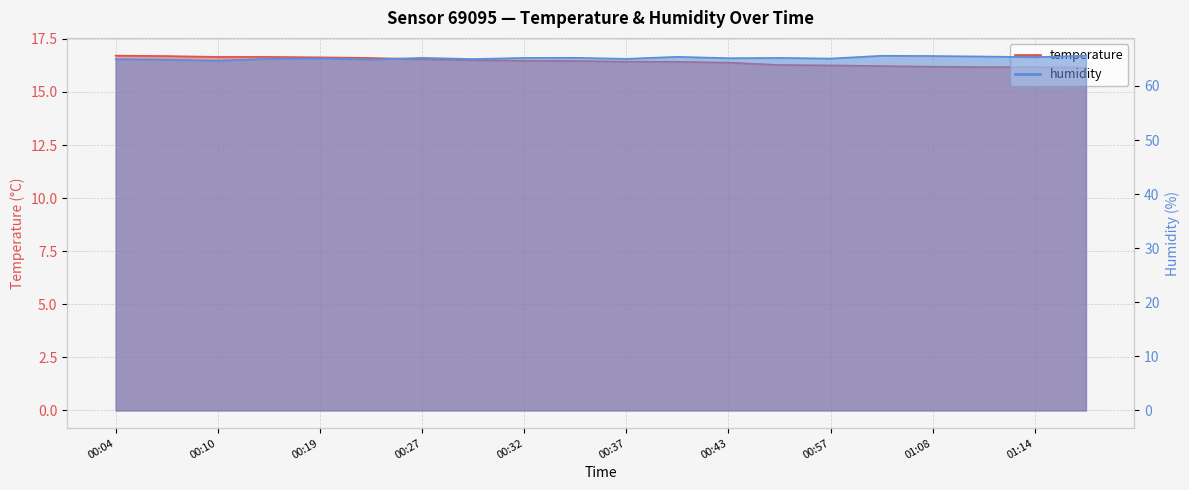

Read the humidity value at 00:29.

65.0